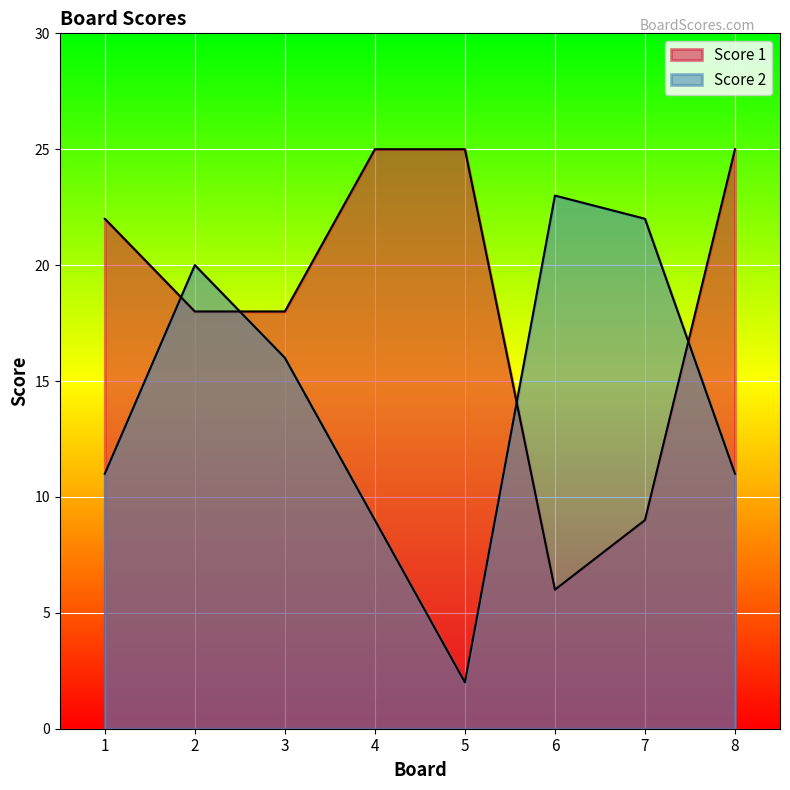

List the labels in order of Score 2 value, smallest first.

5, 4, 1, 8, 3, 2, 7, 6